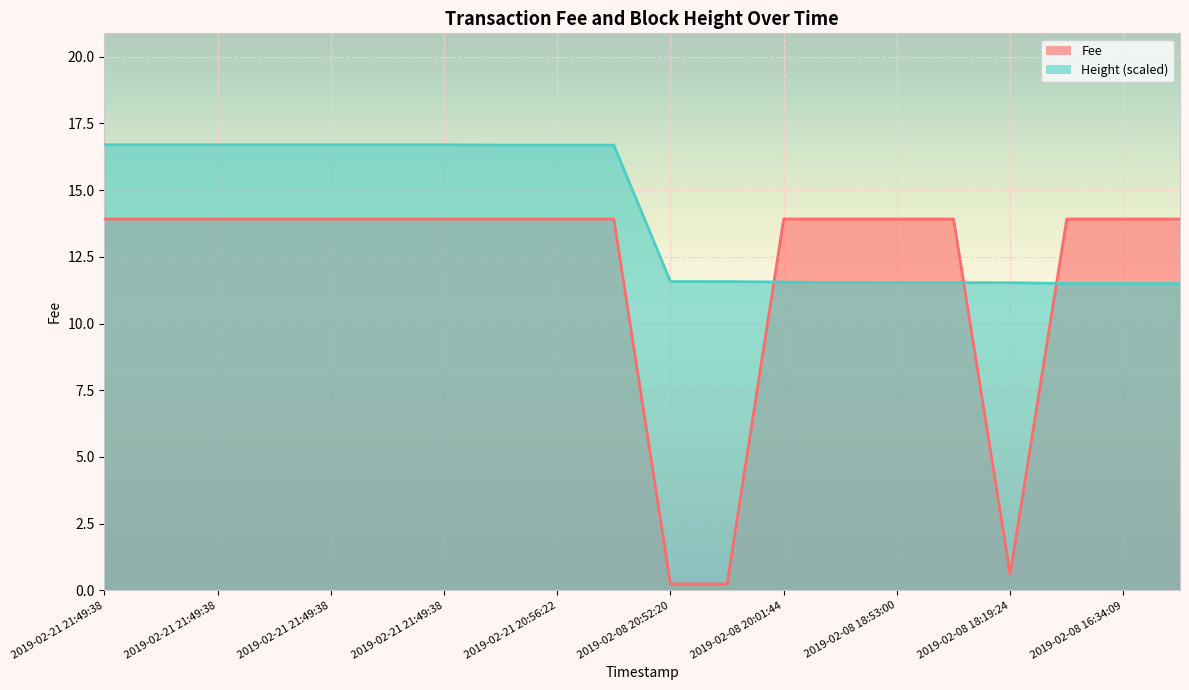

At how many categories does at least one series exceed 10?

20